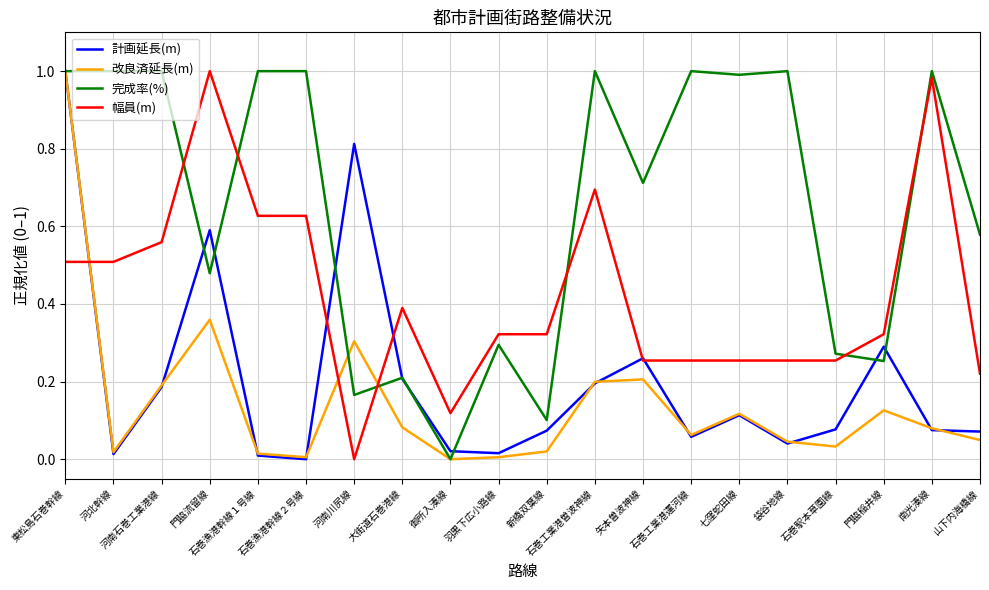

How many lines are shown in the chart?

4